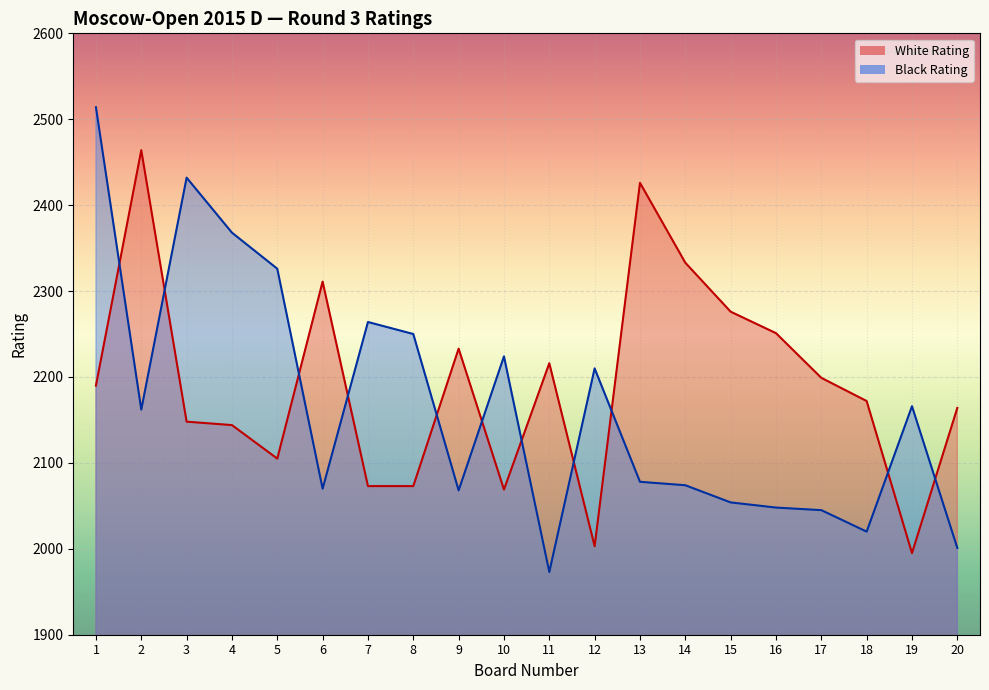

Between 4 and 19, which series saw the biggest shift?

Black Rating